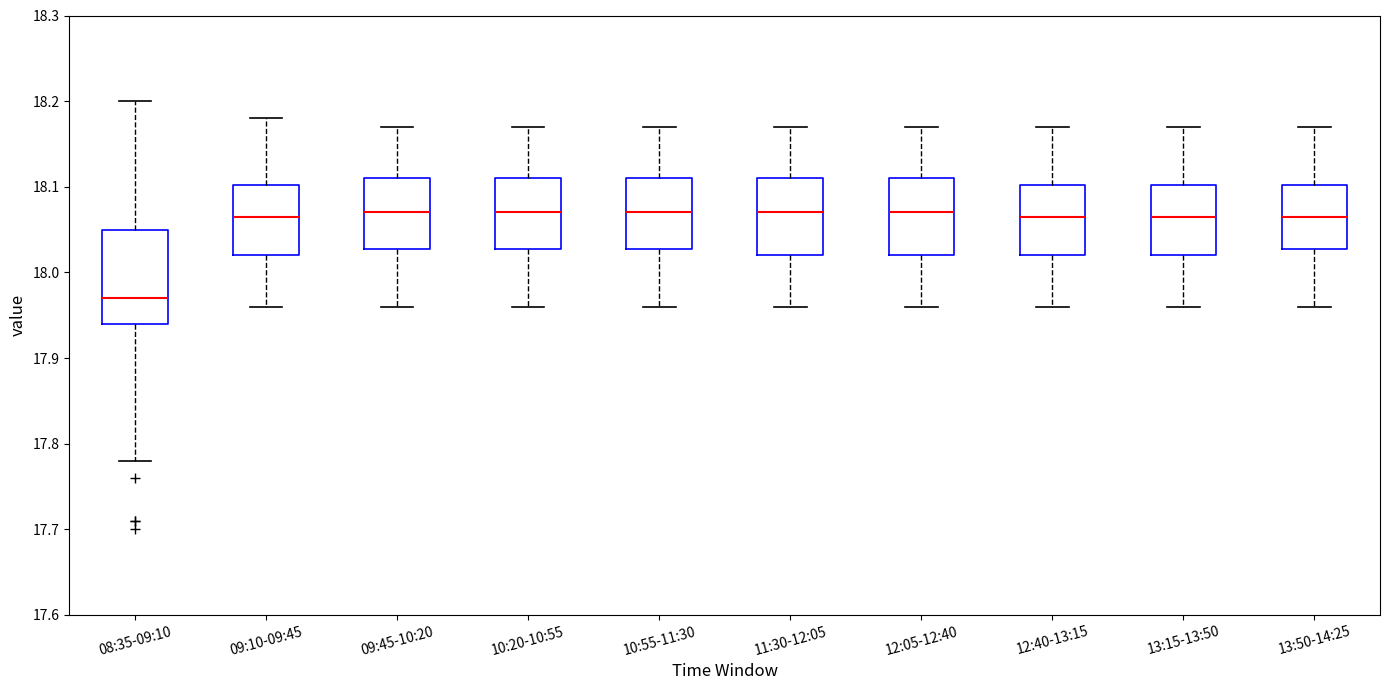

Comparing the boxes themselves (not the whiskers), which one is the tallest?

08:35-09:10